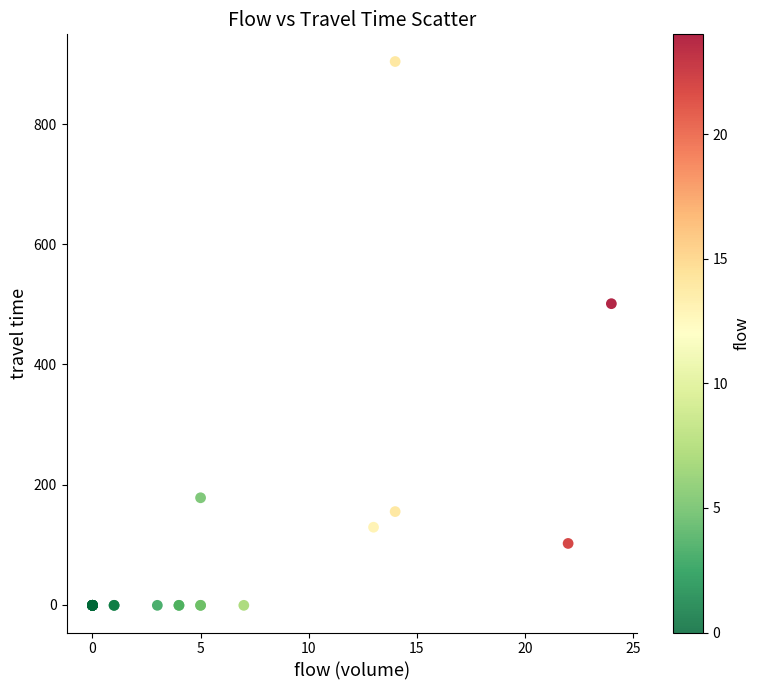

What Y value in the scatter plot is closest to 451?

501